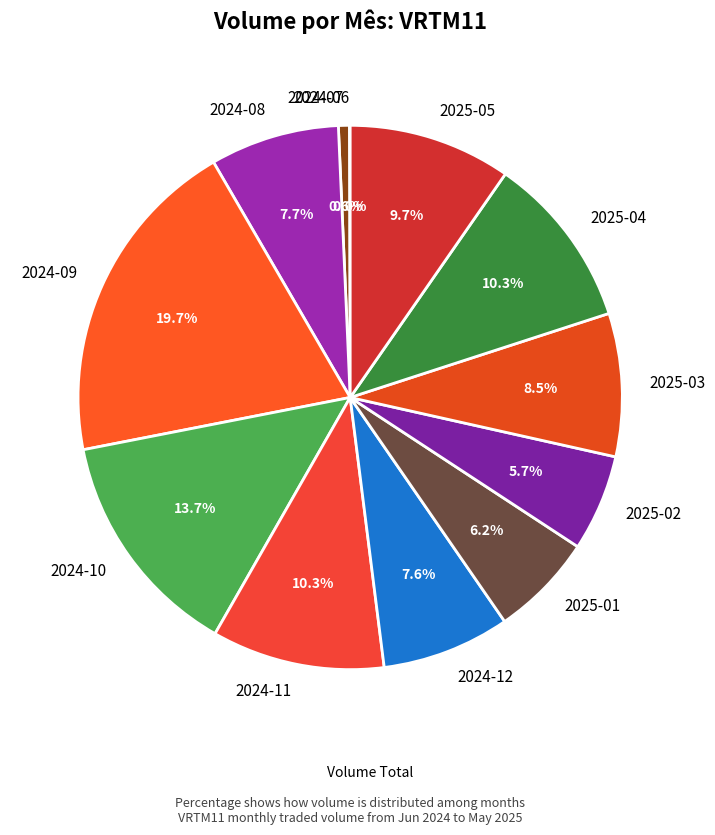

What is the ratio of the value at 2025-05 to the value at 2024-09?

0.5